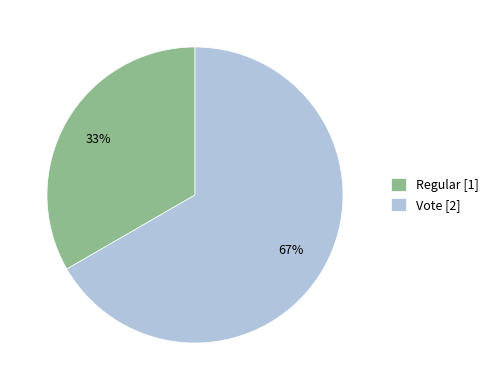

How many slices are in this pie chart?

2